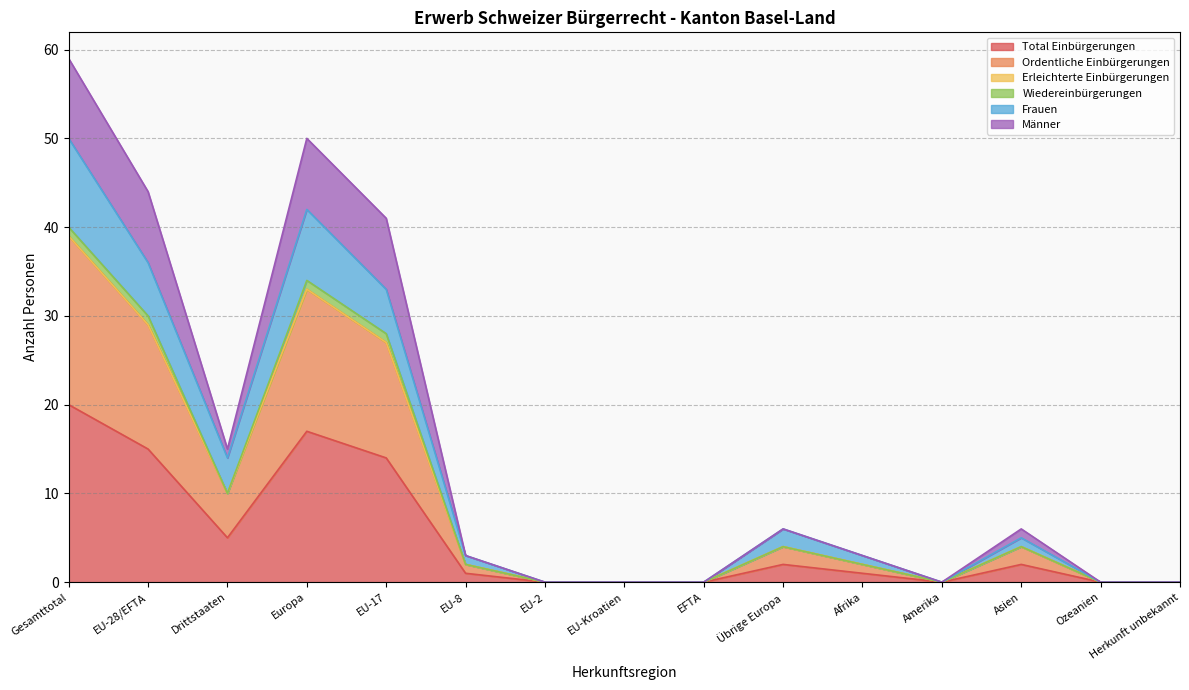

True or false: Ordentliche Einbürgerungen has more than 2 points higher than both neighbors.

True